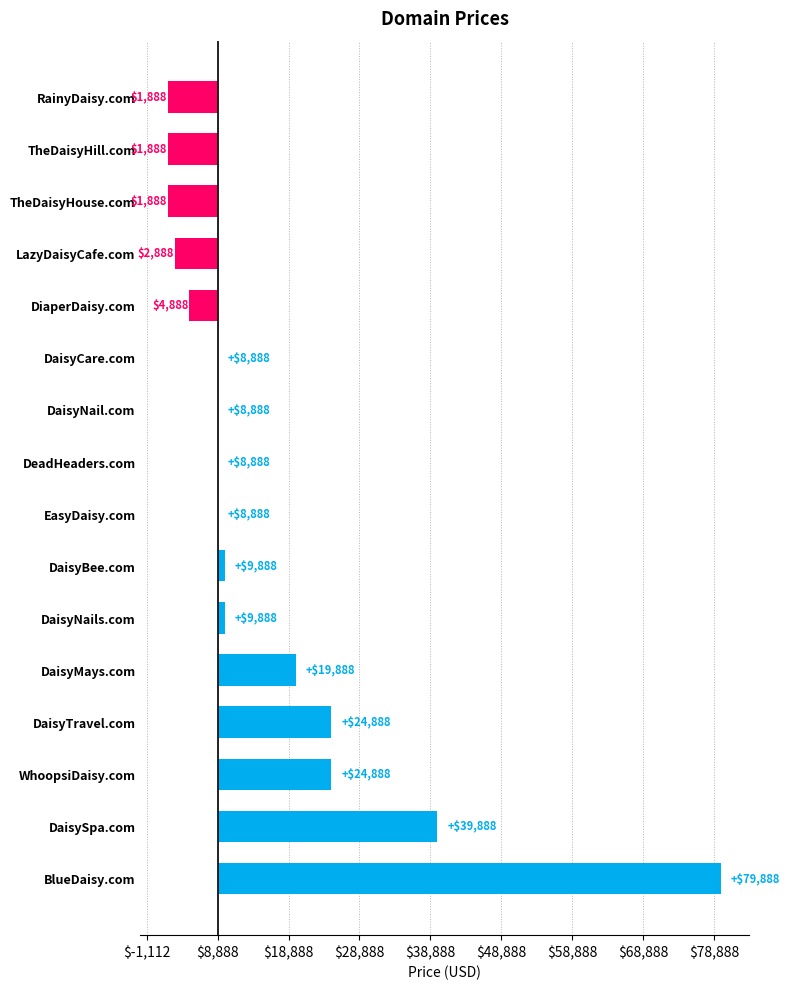

How many bars are there in total?

16